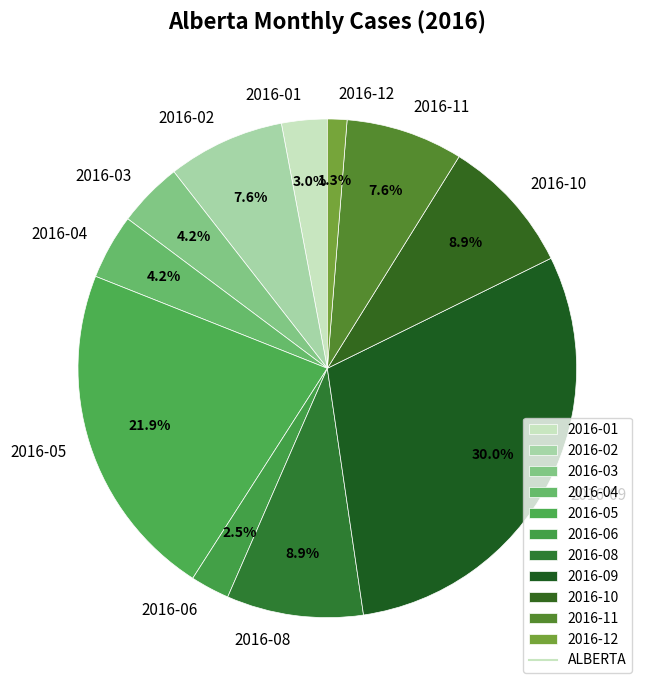

Do 2016-10 and 2016-11 together represent more than half of the pie?

No